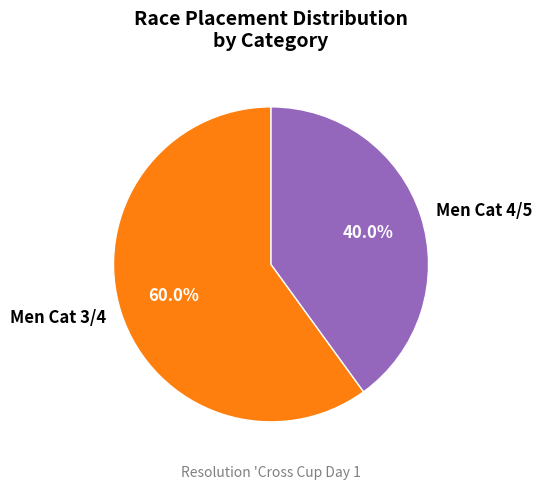

Rank the categories by value from lowest to highest.

Men Cat 4/5, Men Cat 3/4